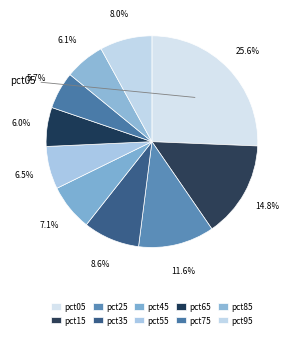

To the nearest percent, what is the average slice percentage?

10%